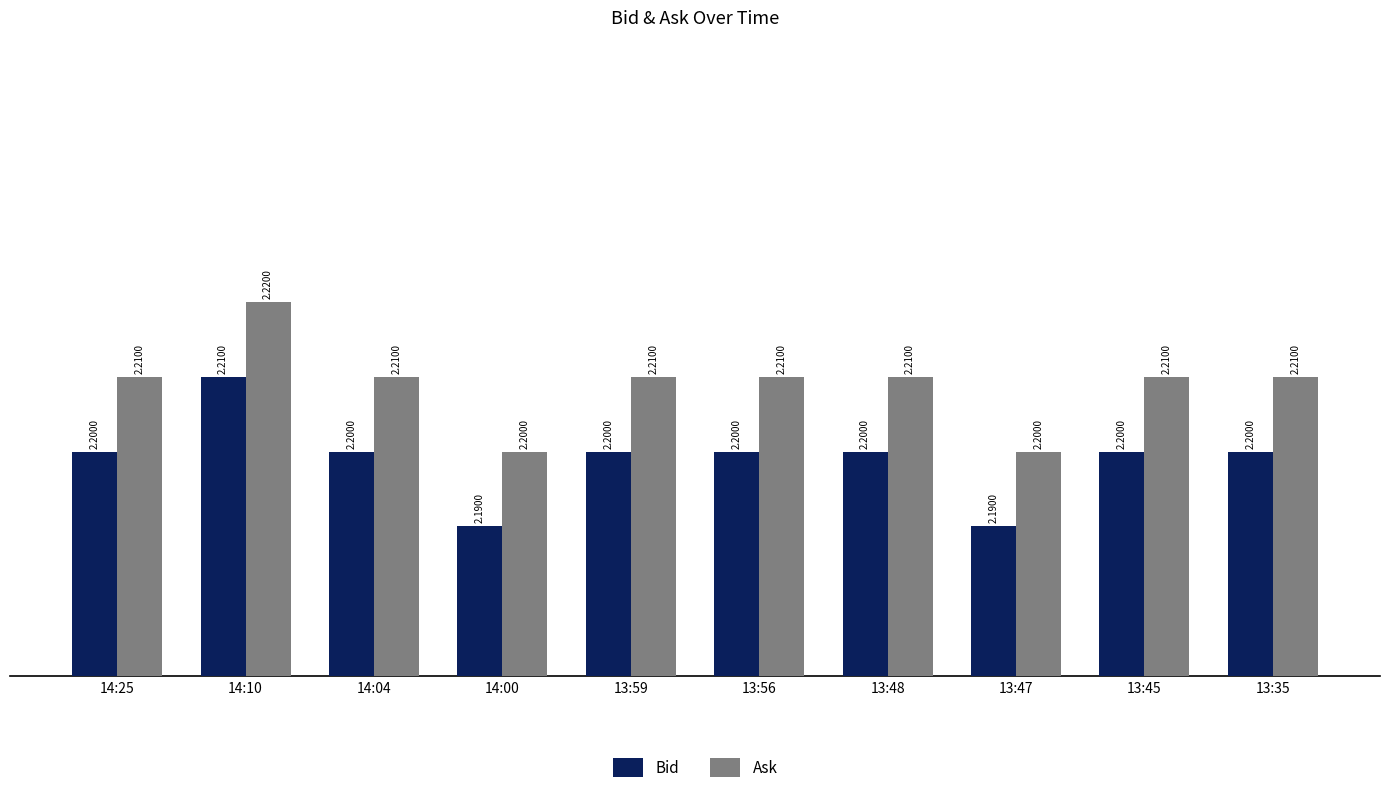

Which label corresponds to the largest value in the chart?

14:10